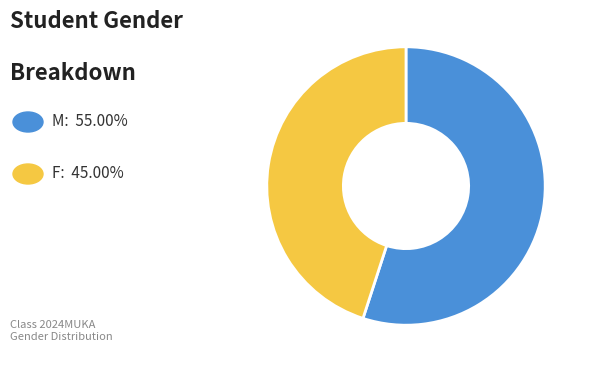

Is there a majority slice in this chart?

Yes